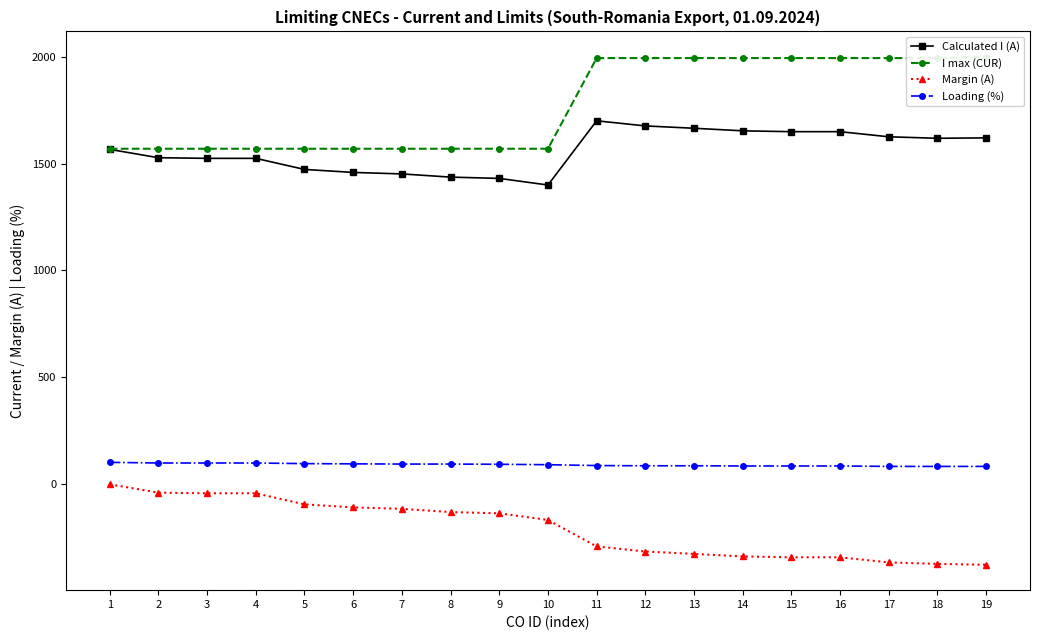

What are all the series names shown in the legend?

Calculated I (A), I max (CUR), Margin (A), Loading (%)